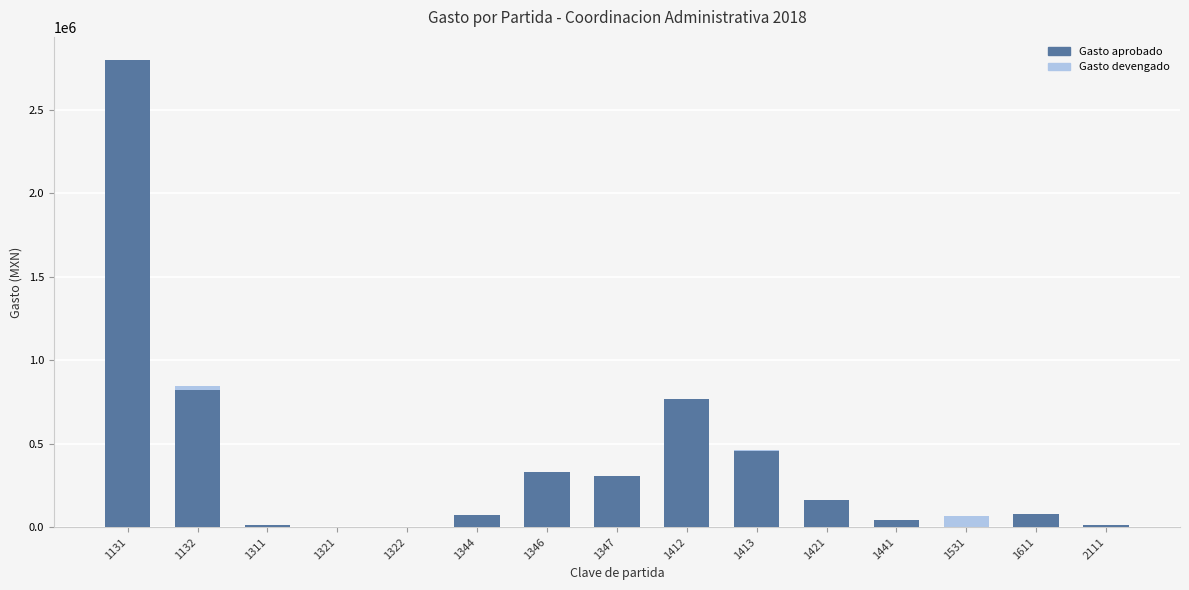

What are all the series names shown in the legend?

Gasto aprobado, Gasto devengado